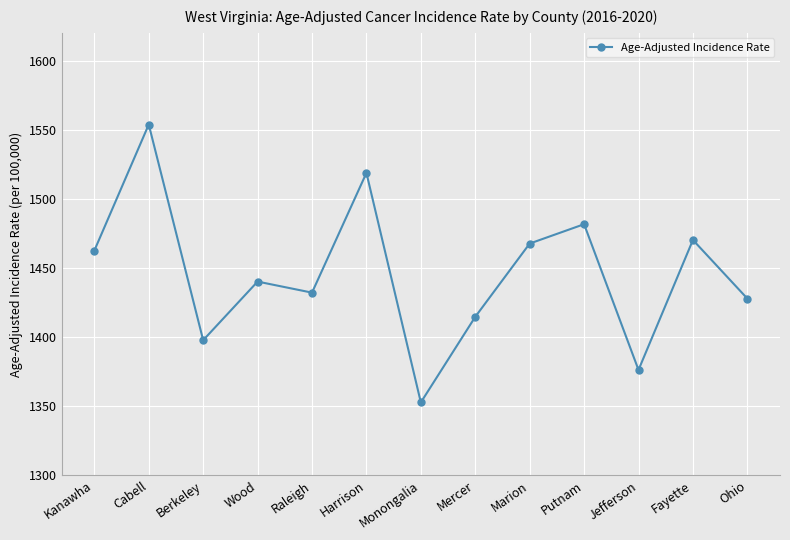

What is the difference between the second highest and minimum values?

166.0